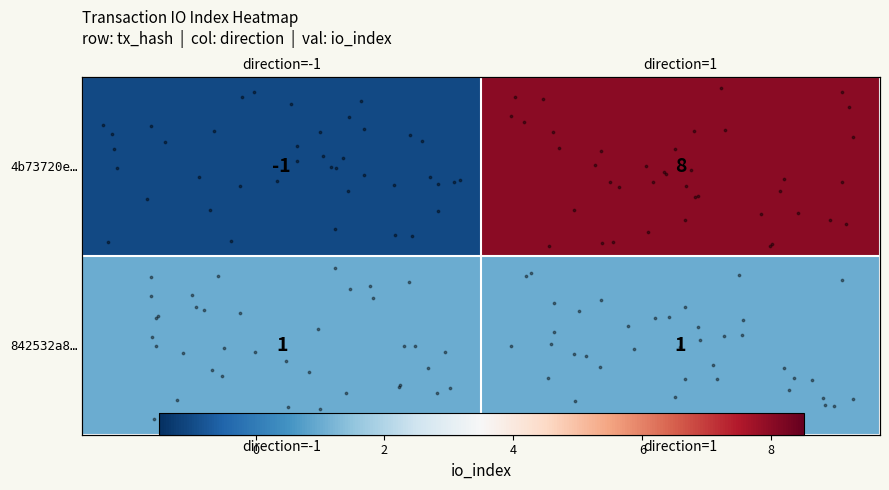

Which series has the largest range (max minus min)?

row_0